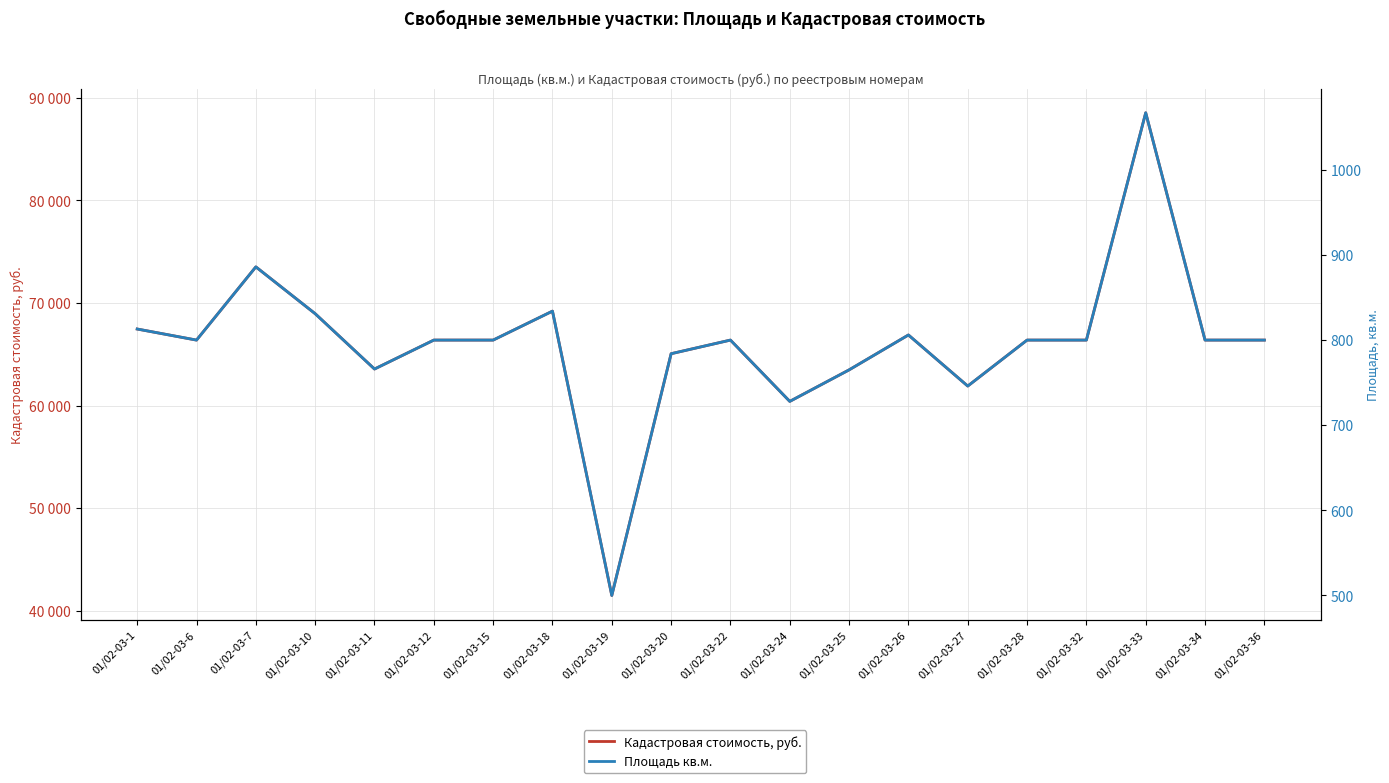

True or false: Кадастровая стоимость, руб. and Площадь кв.м. cross at least once.

False